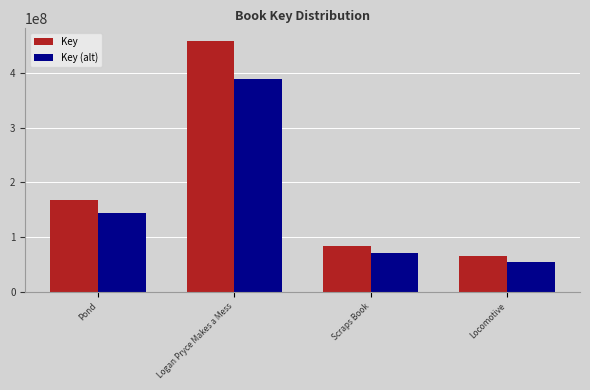

What is the label of the 4th bar from the left?

Locomotive